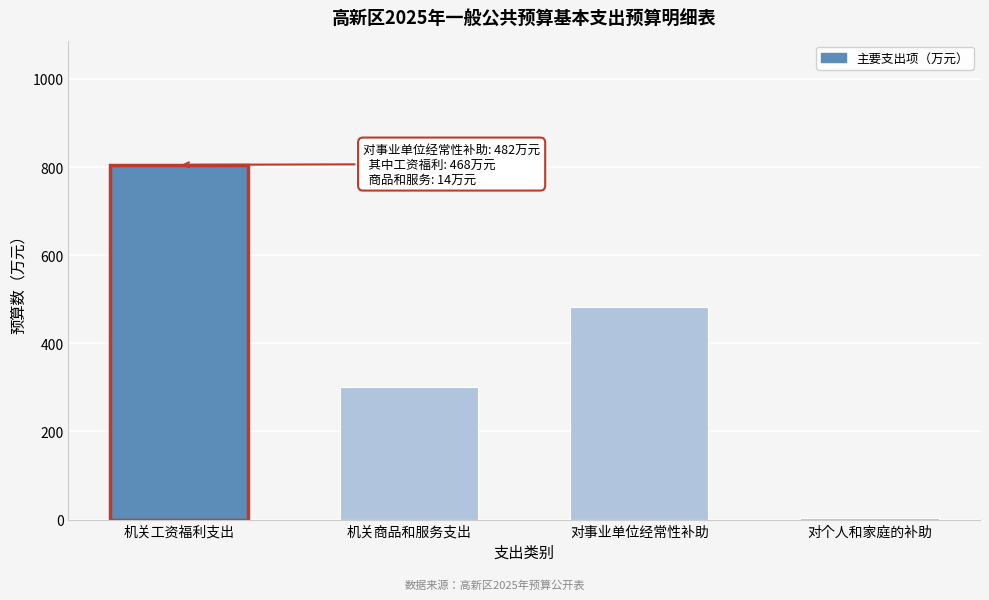

Reading left to right, transcribe all the data shown in this chart.

805	300	482	4